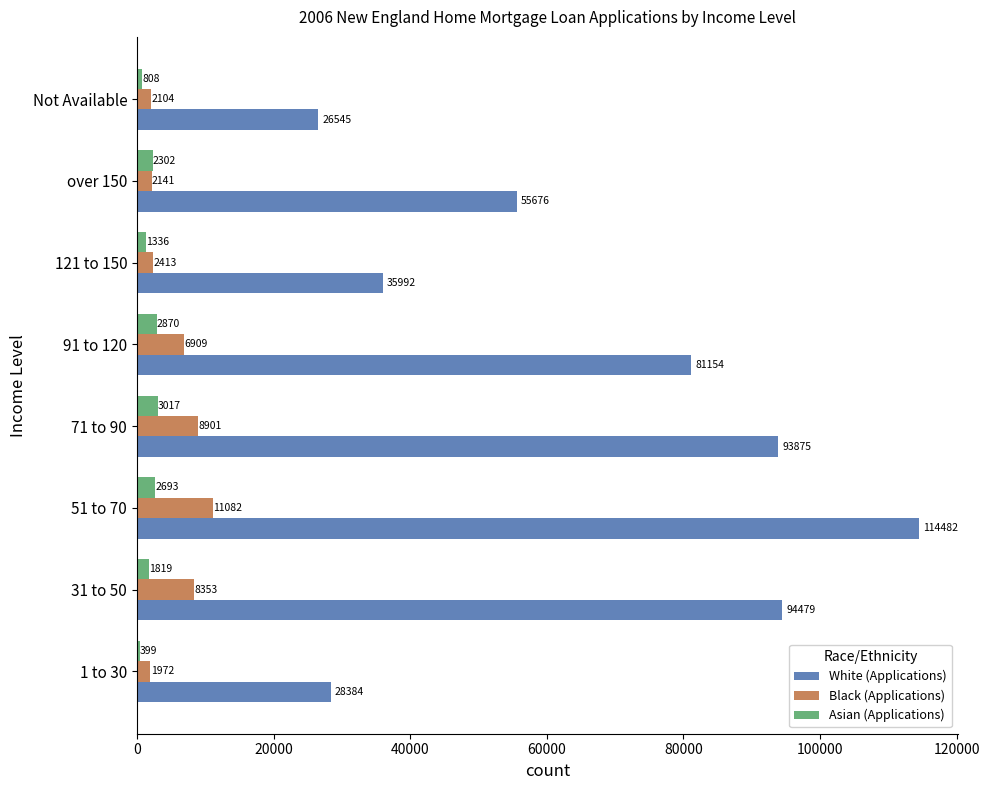

What value does the Asian (Applications) series have at 51 to 70?

2693